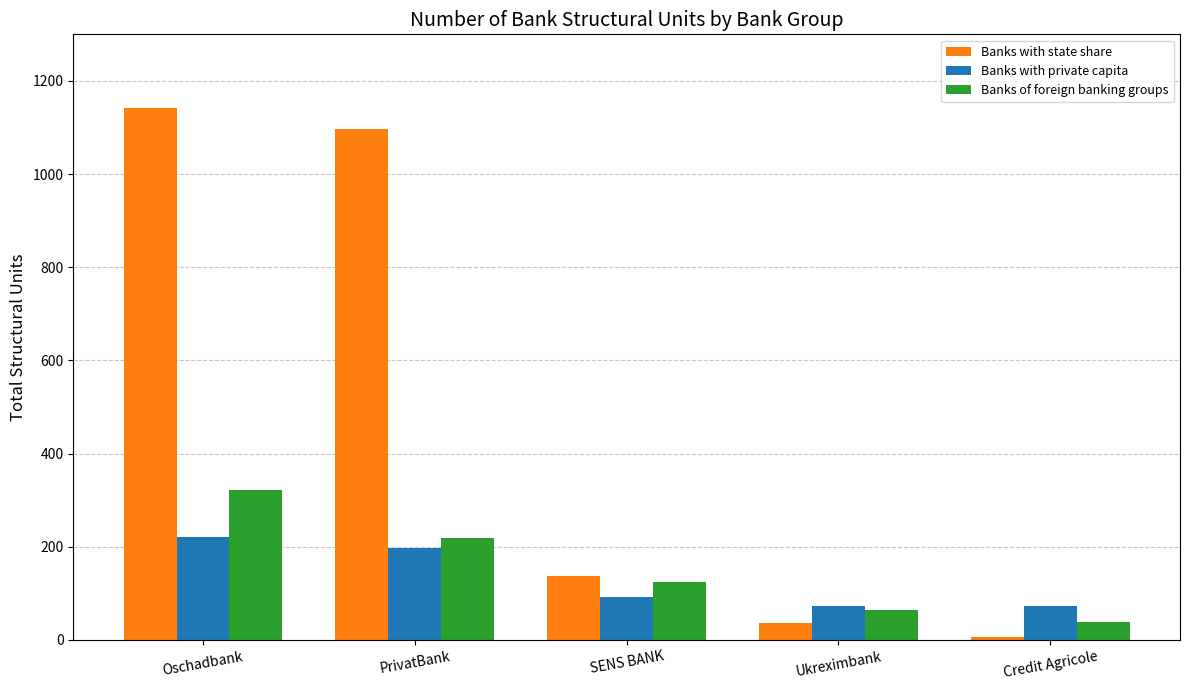

What is the label of the 2nd bar from the right?

Ukreximbank